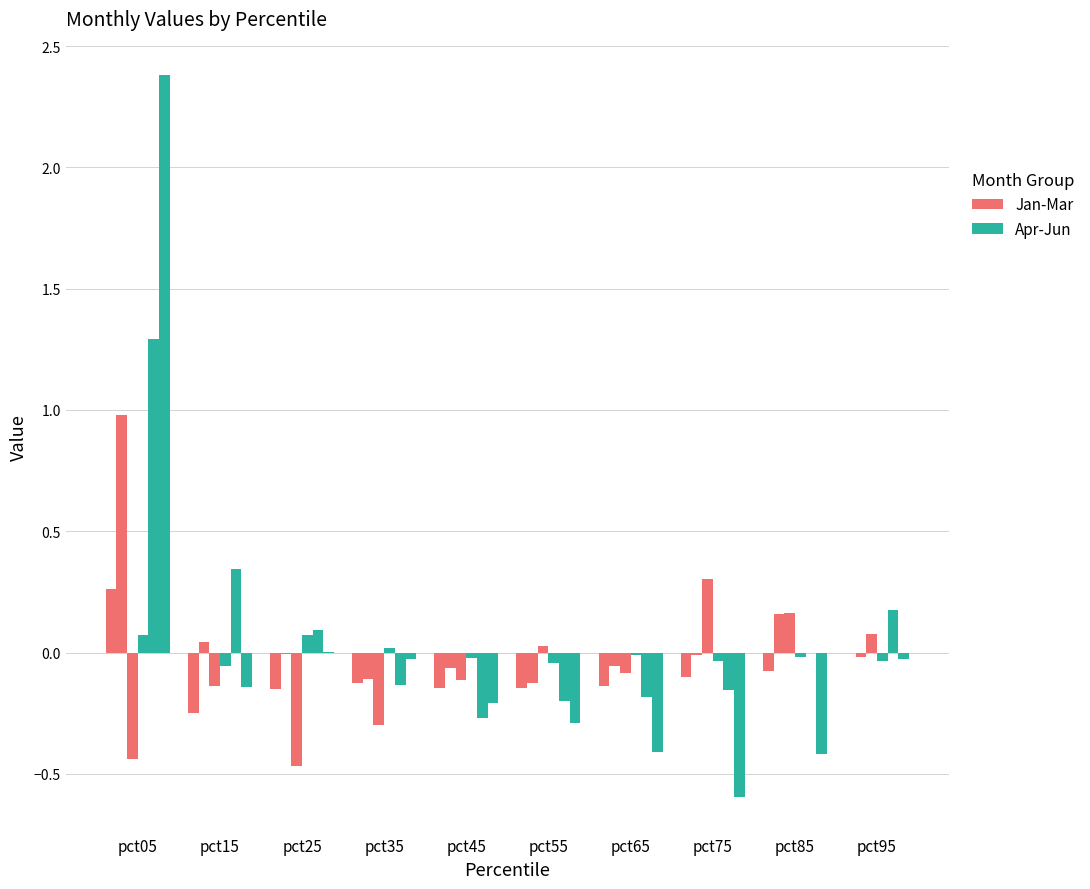

At which category is the sum across all series the highest?

pct05